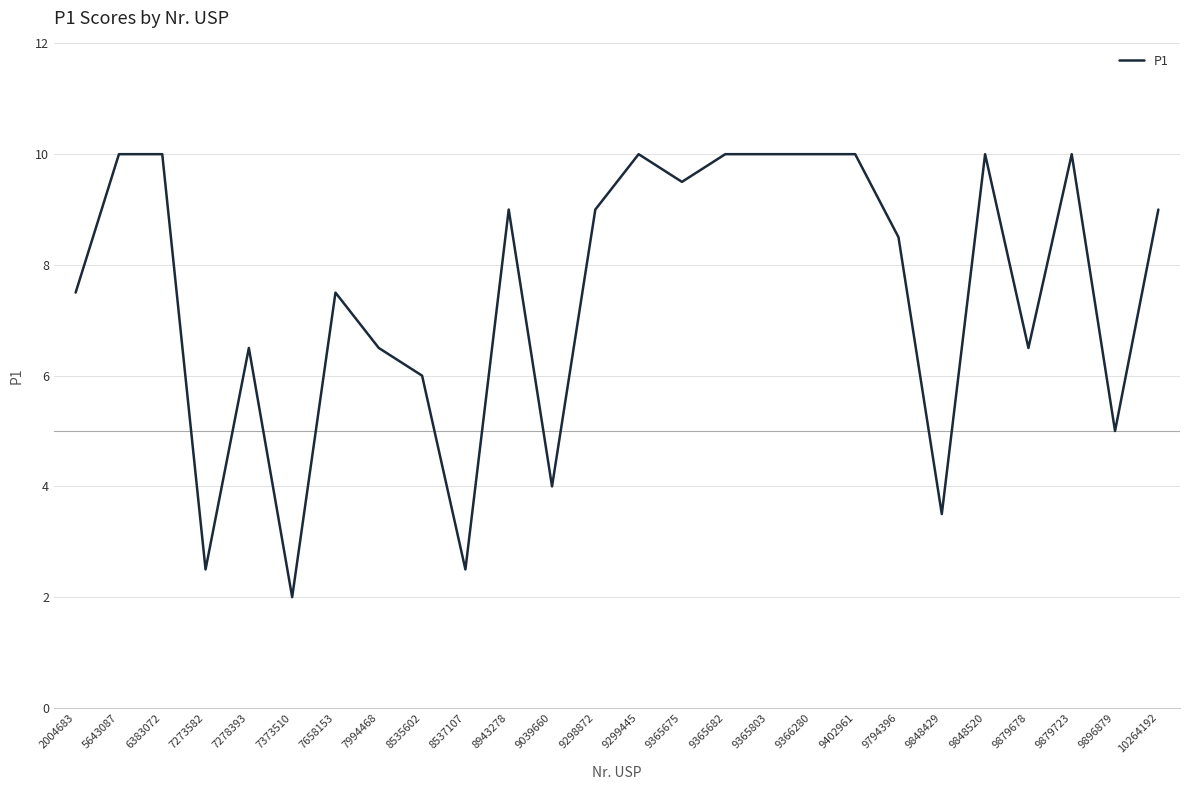

How many series are shown in this chart?

1